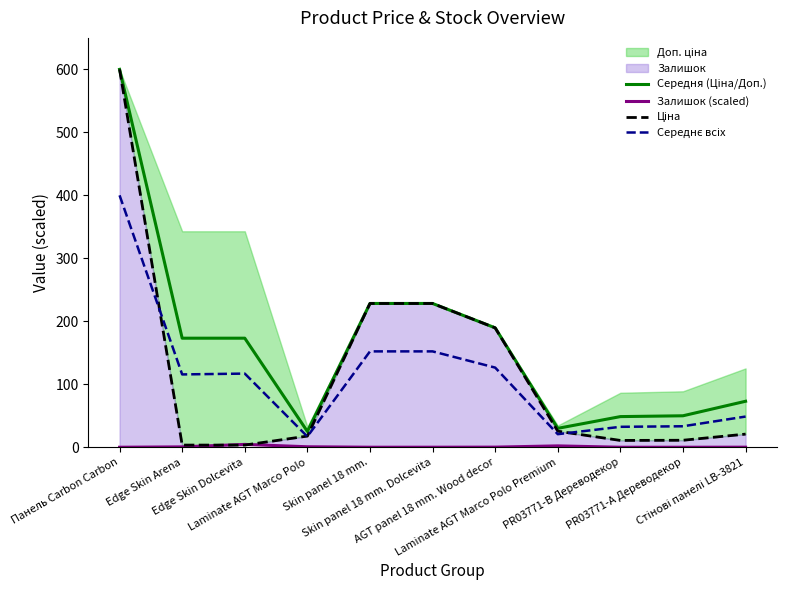

Is the value of Середнє всіх at Laminate AGT Marco Polo greater than the value of Залишок (scaled) at Skin panel 18 mm. Dolcevita?

Yes